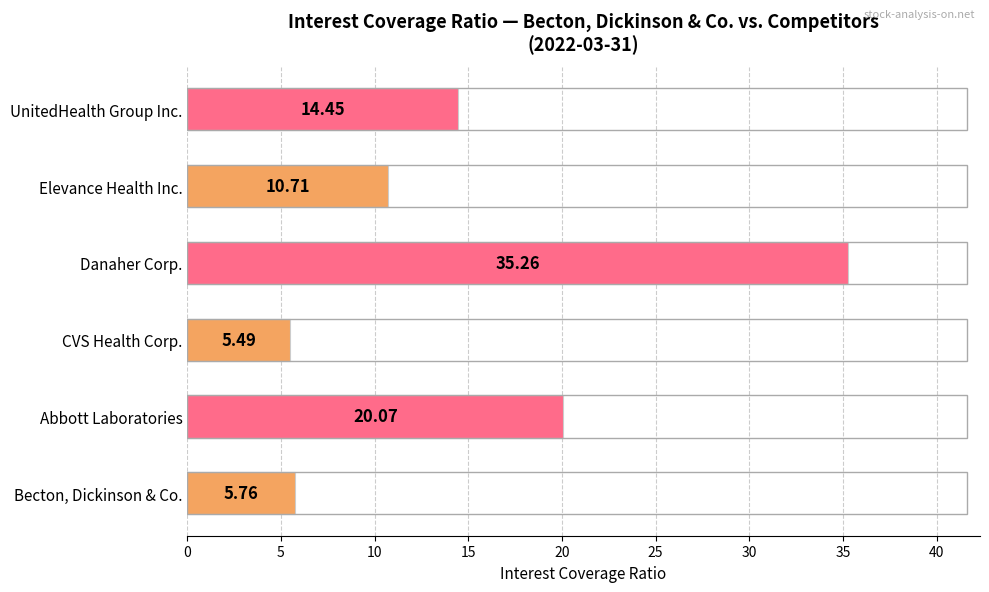

Approximately how many times larger is the value at Elevance Health Inc. compared to Danaher Corp.?

0.3